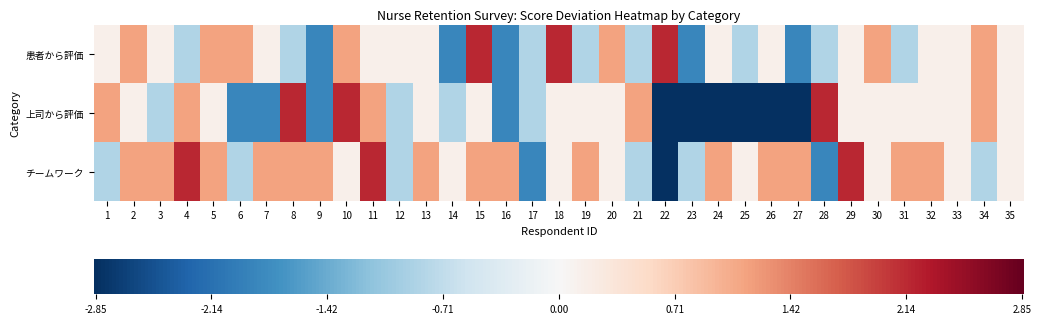

How many values in the 患者から評価 series exceed 0?

22